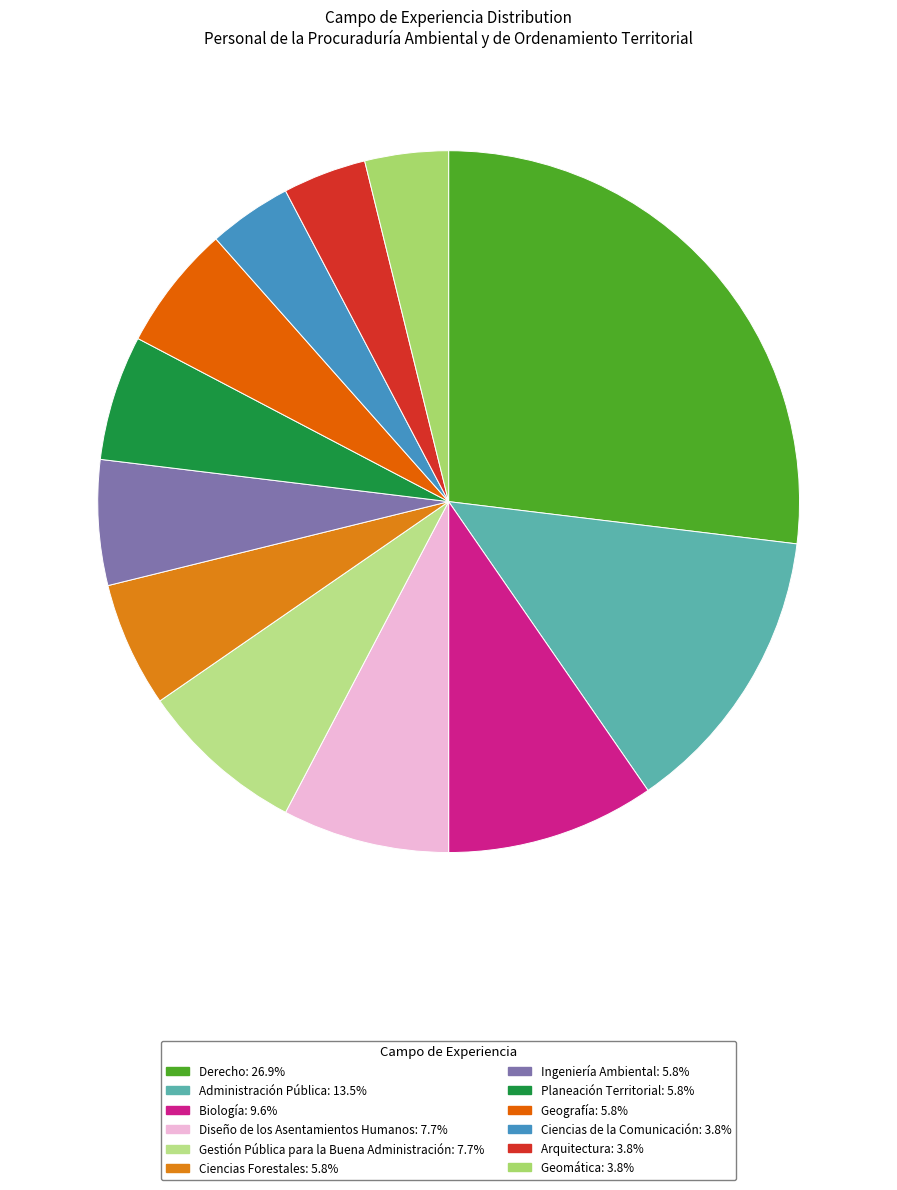

To the nearest percent, what is the combined percentage of Geografía and Ciencias Forestales?

12%